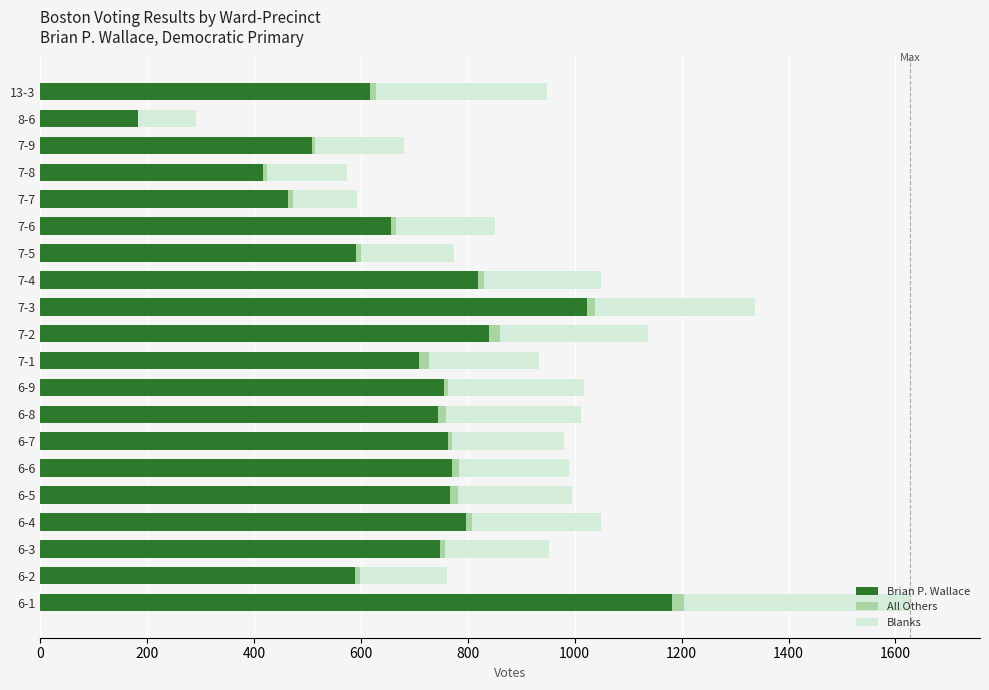

At which category is the sum across all series the highest?

6-1